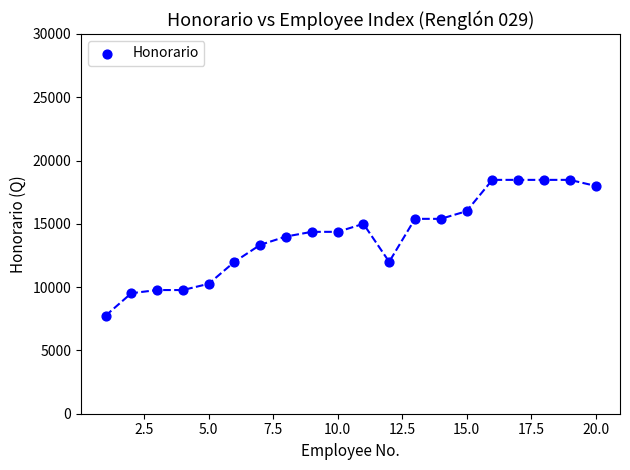

What is the range of Y values (max minus min)?

10733.1